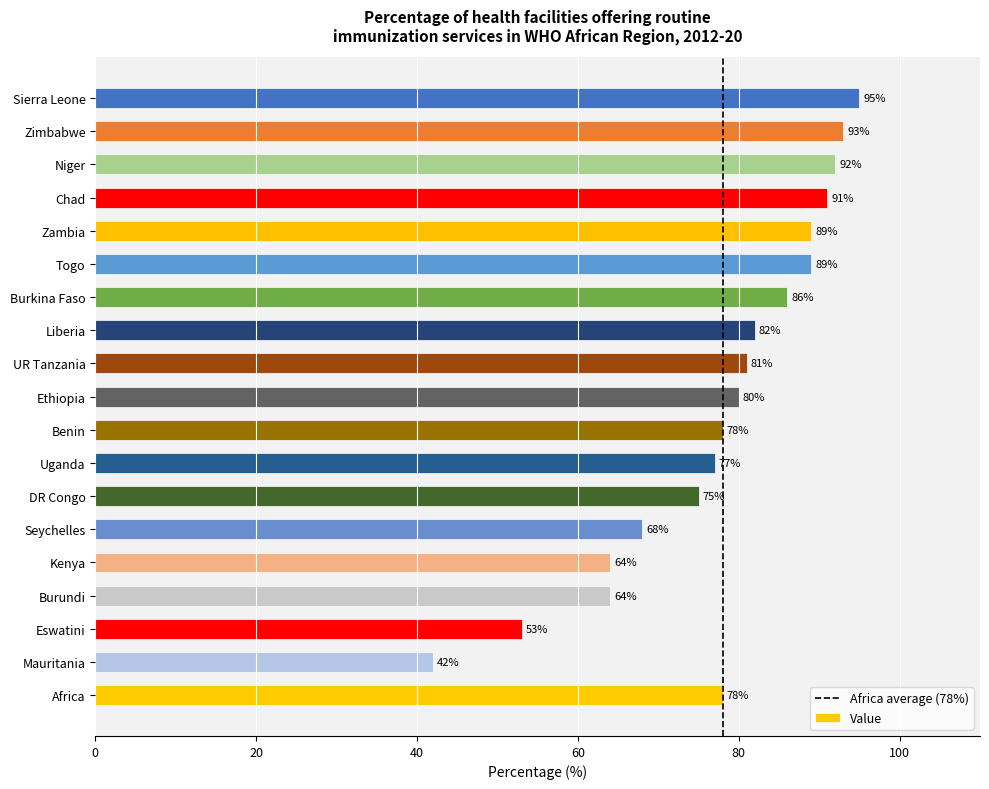

What value does the data have at Zimbabwe, to the nearest 10?

90